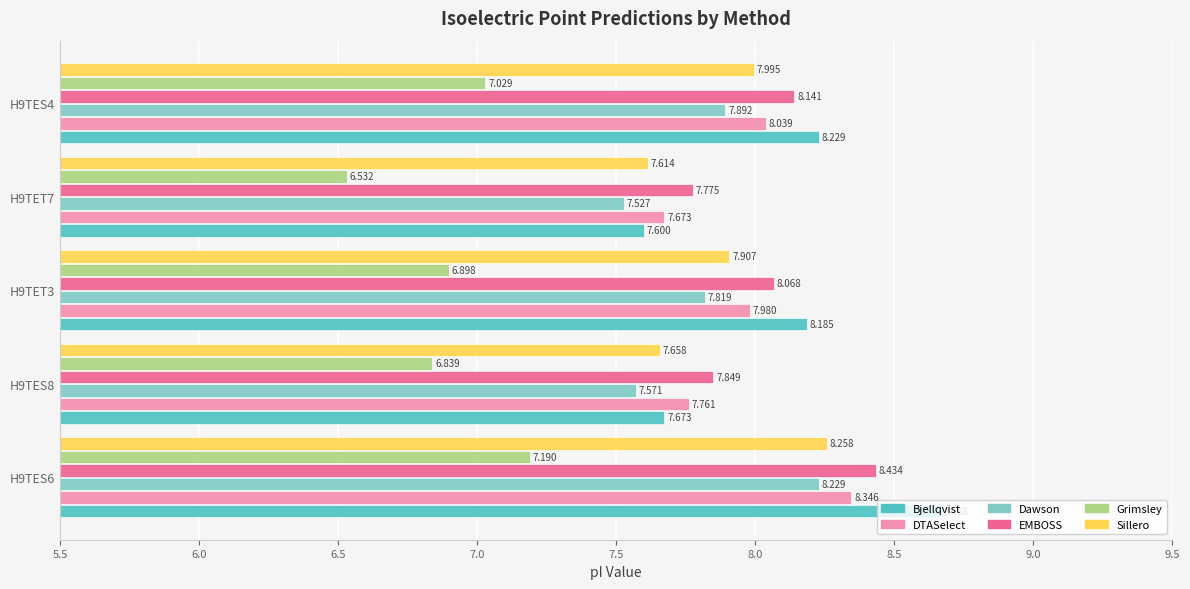

Which series has the largest total across all categories?

Bjellqvist